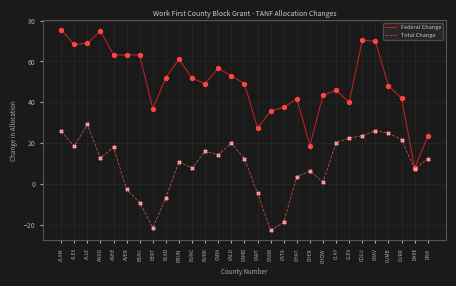

What are all the series names shown in the legend?

Federal Change, Total Change